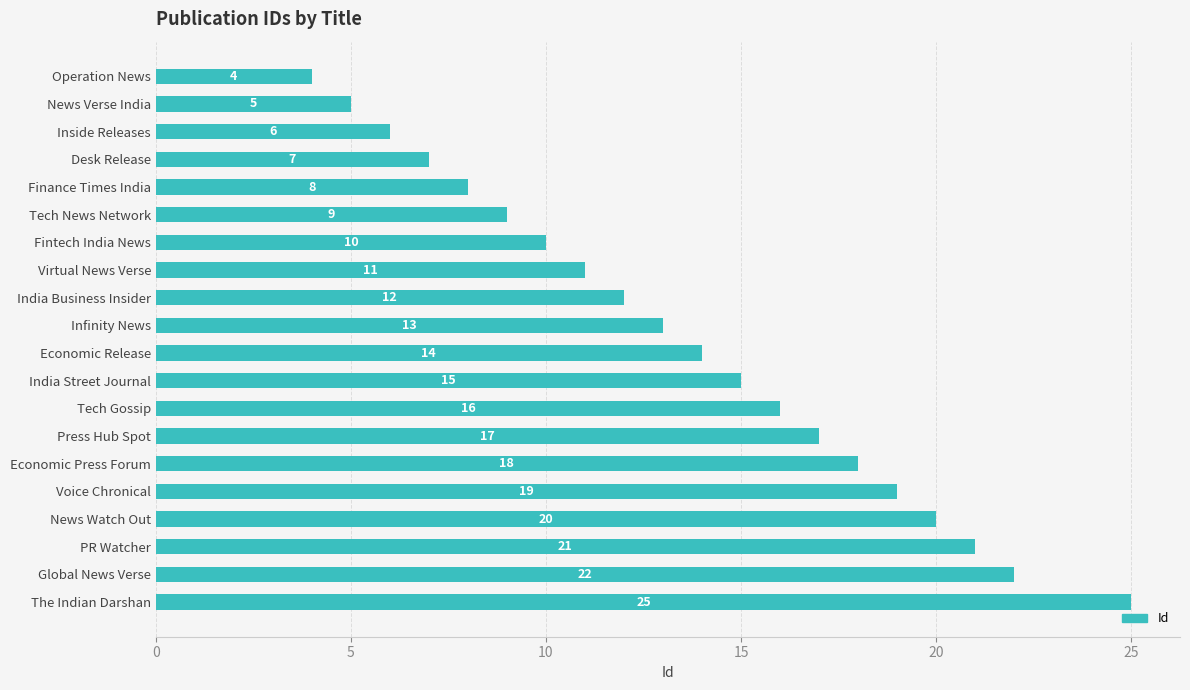

Rank the categories by value from highest to lowest.

The Indian Darshan, Global News Verse, PR Watcher, News Watch Out, Voice Chronical, Economic Press Forum, Press Hub Spot, Tech Gossip, India Street Journal, Economic Release, Infinity News, India Business Insider, Virtual News Verse, Fintech India News, Tech News Network, Finance Times India, Desk Release, Inside Releases, News Verse India, Operation News